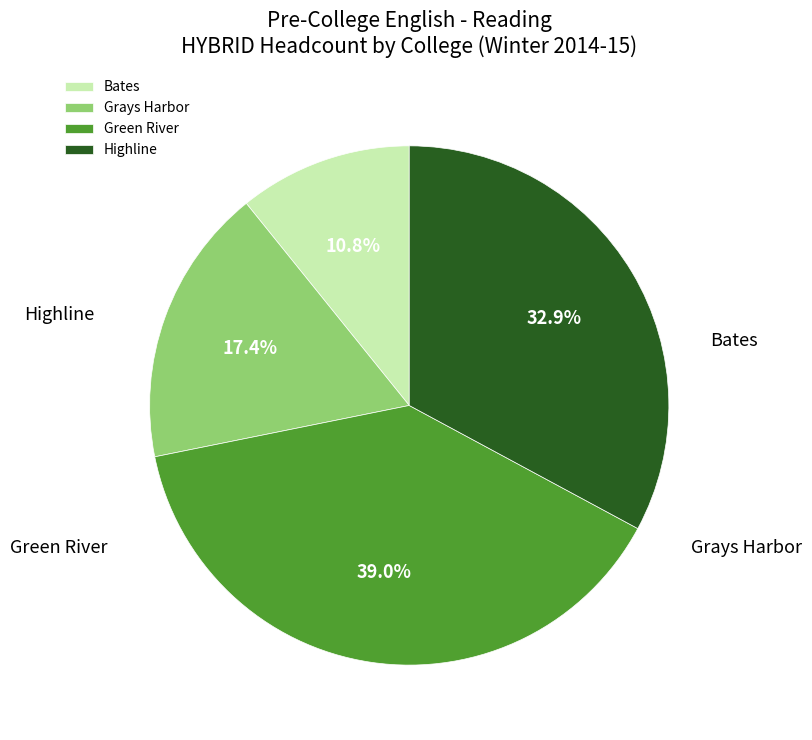

True or false: Bates accounts for 11% of the total.

True